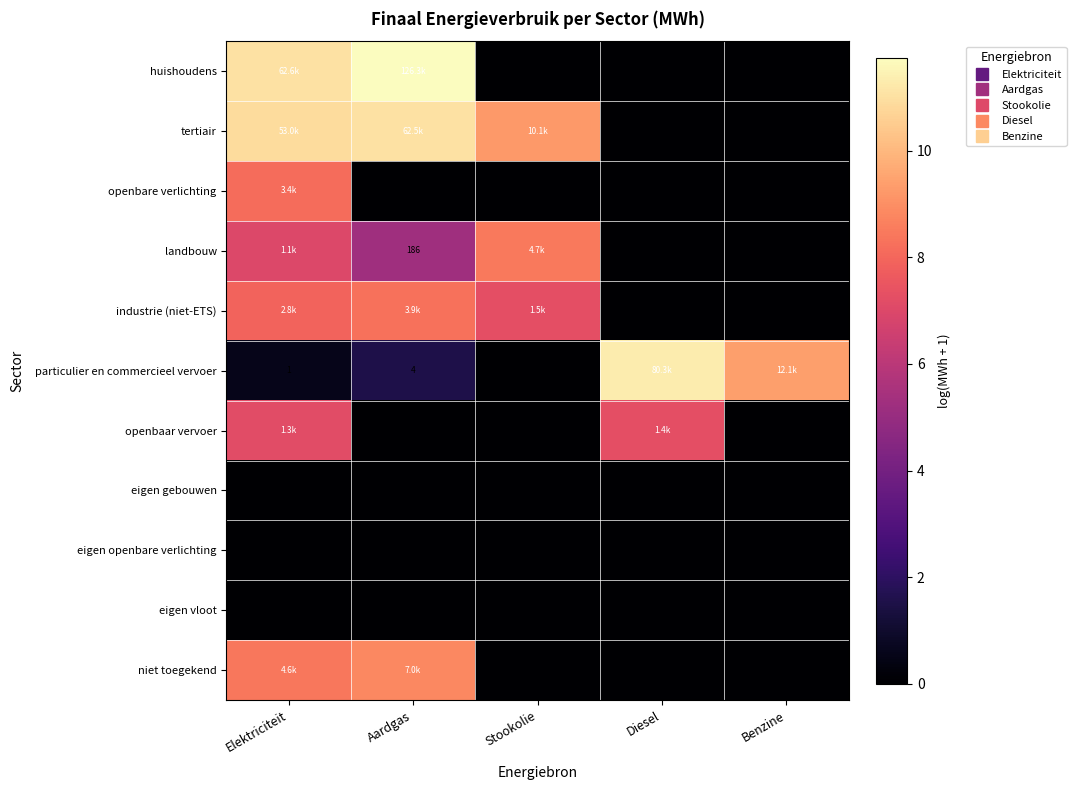

What is the spread (max minus min) of values at Elektriciteit?

11.0